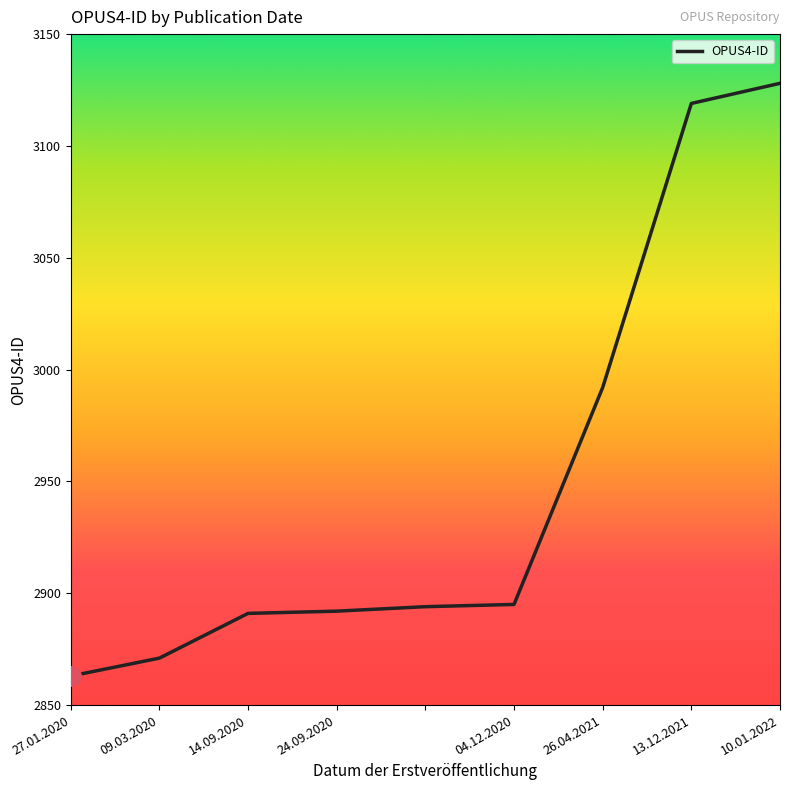

What is the difference between the maximum and minimum values?

265